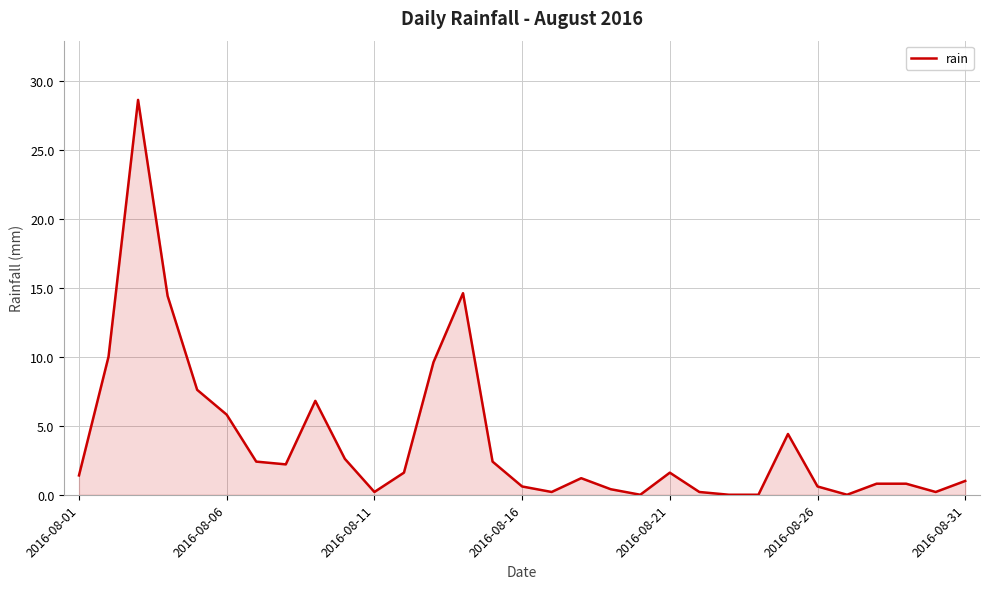

What is the greatest value displayed?

28.6